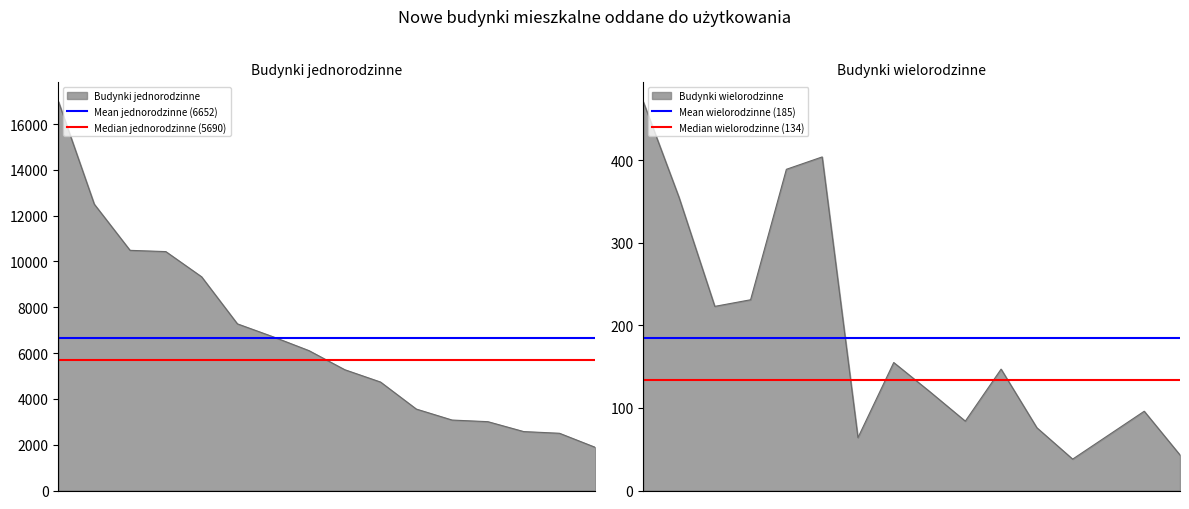

Does the chart have visible grid lines?

No